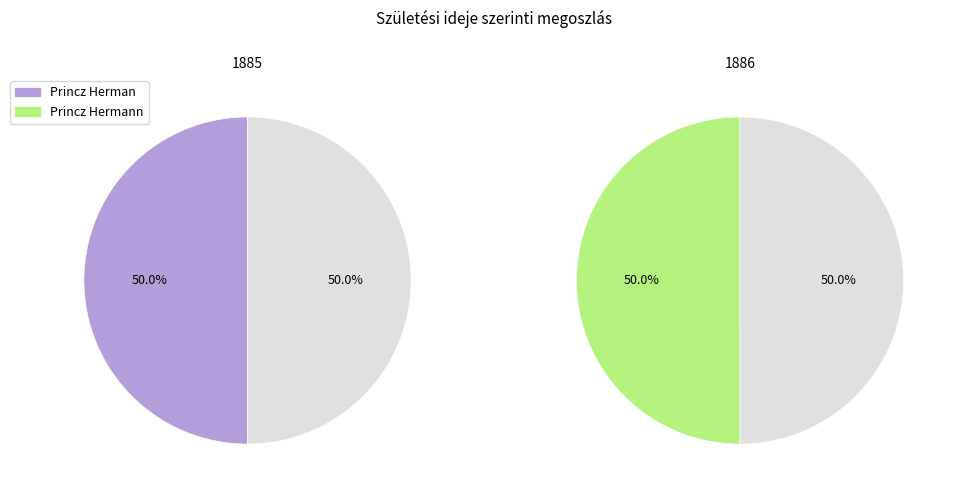

Is it true that Princz Hermann is 50% of the pie?

True